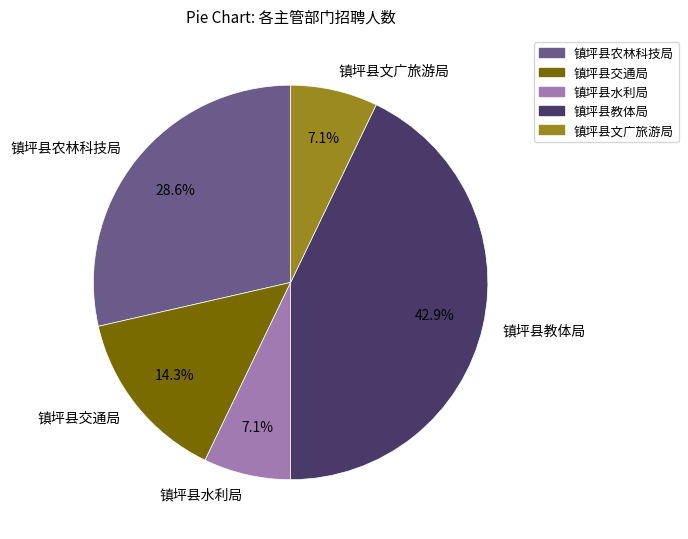

What percentage is the 镇坪县文广旅游局 slice, to the nearest percent?

7%